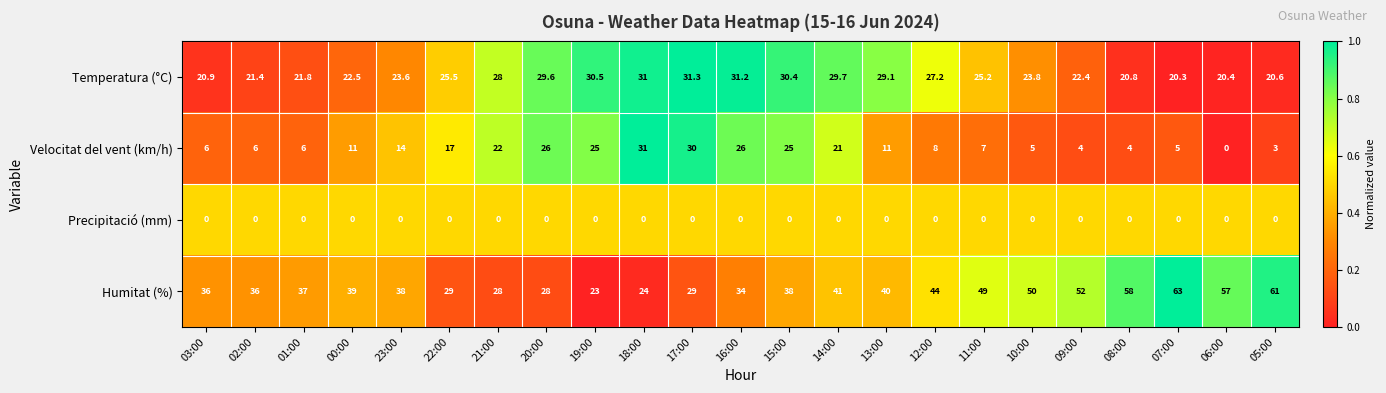

How many distinct data groups are displayed?

4